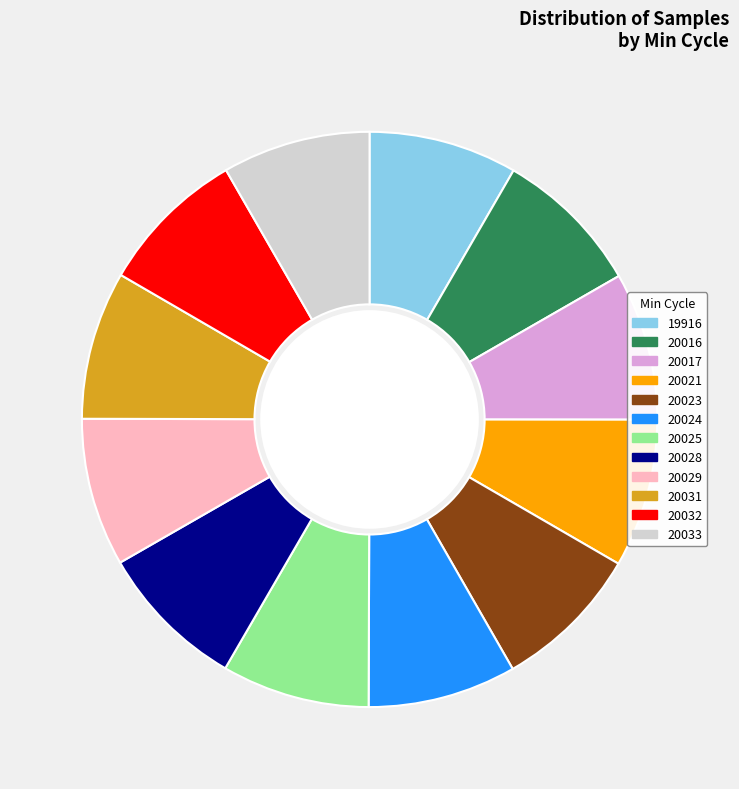

What is the ratio of the value at 20031 to the value at 20023?

1.0